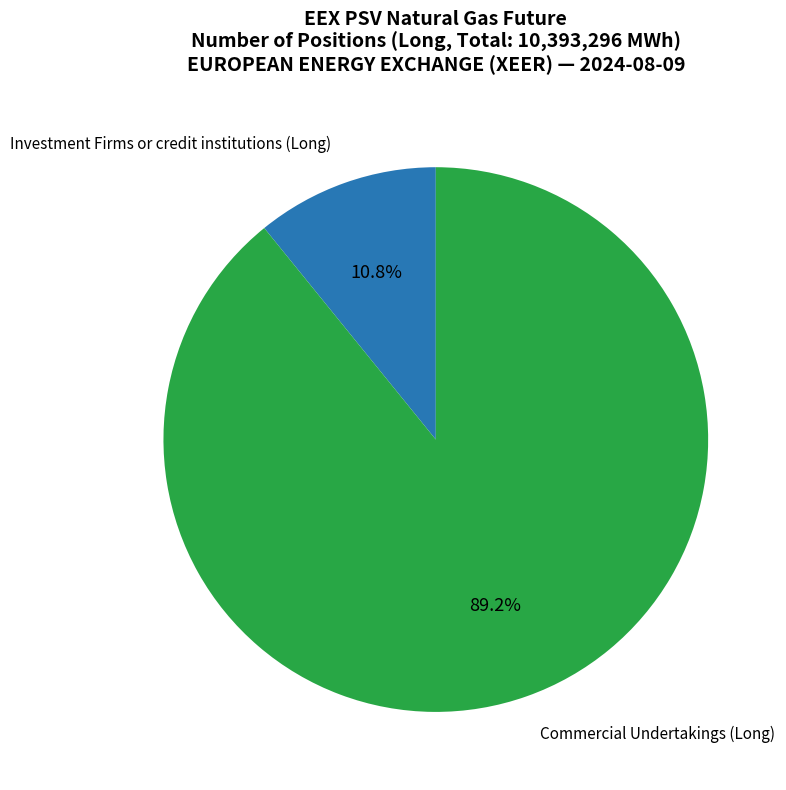

Is there any slice that represents more than half of the pie?

Yes